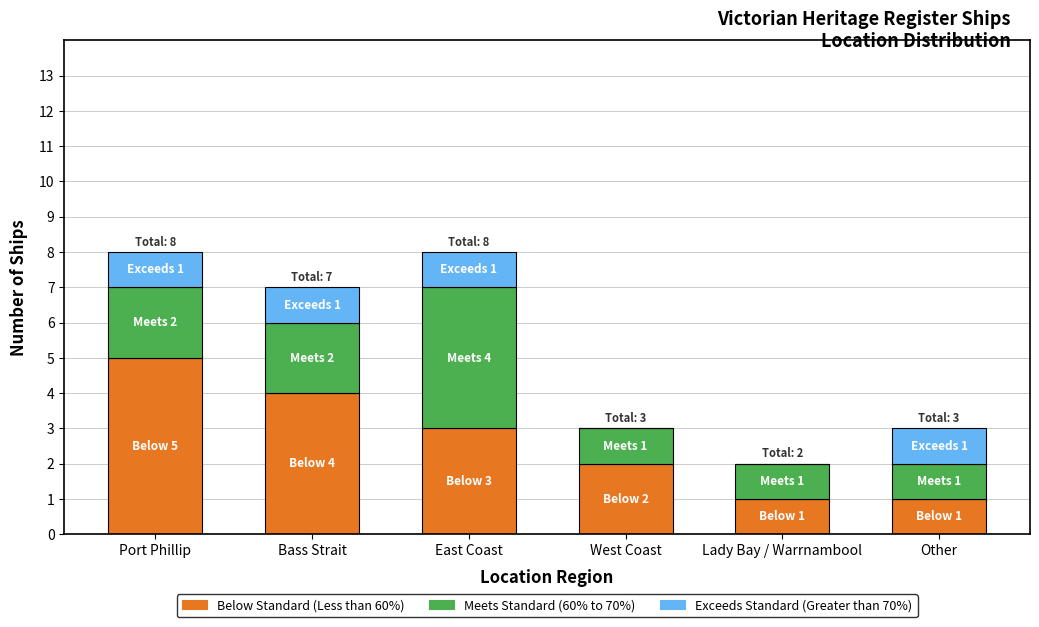

What is the total value across all series at Bass Strait?

7